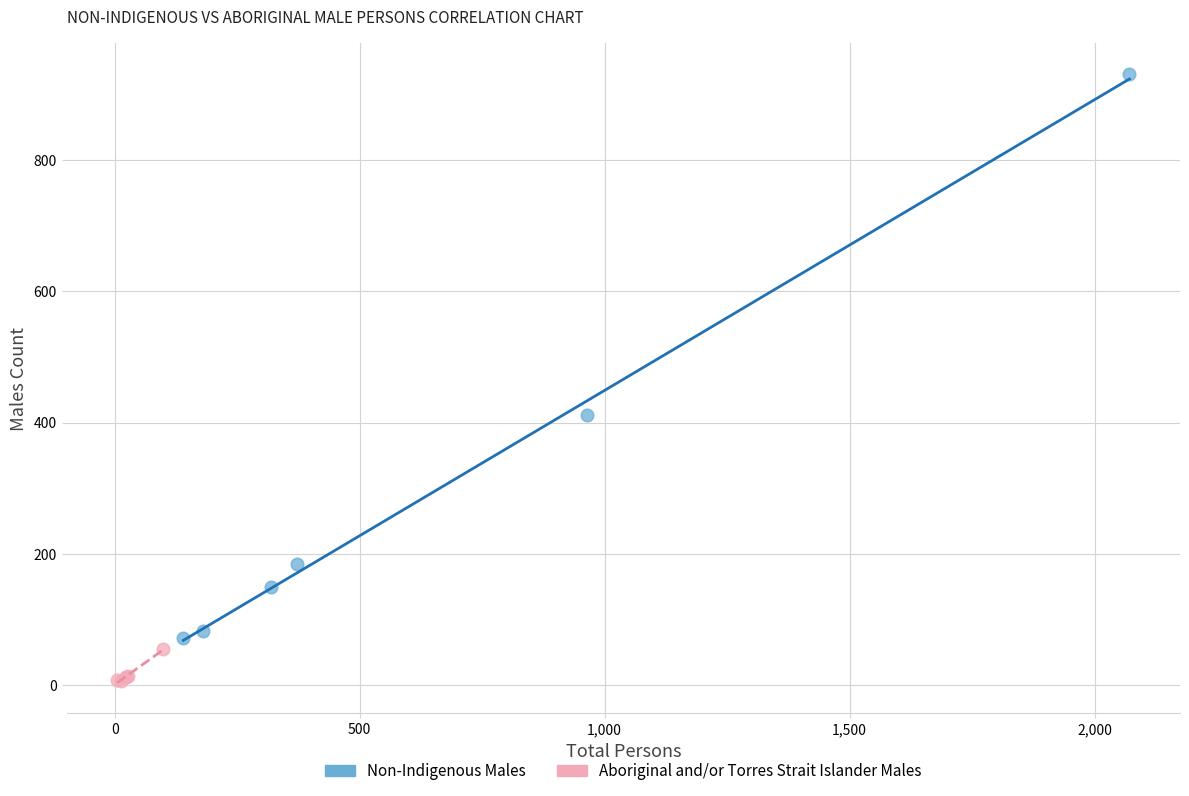

Which series contains the lowest Y value?

Aboriginal and/or Torres Strait Islander Males